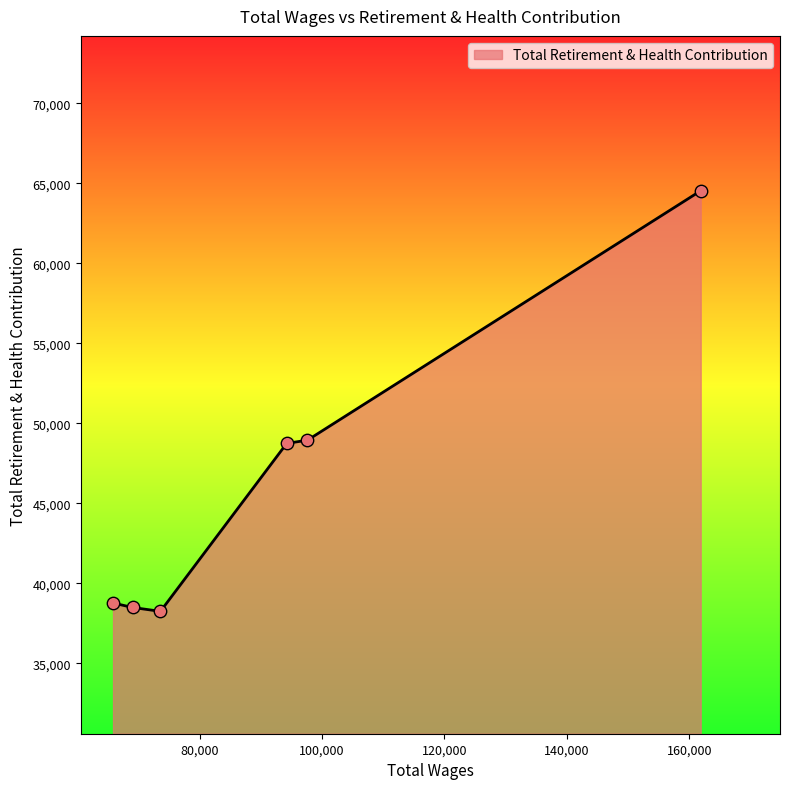

What is the minimum value shown in the chart?

38249